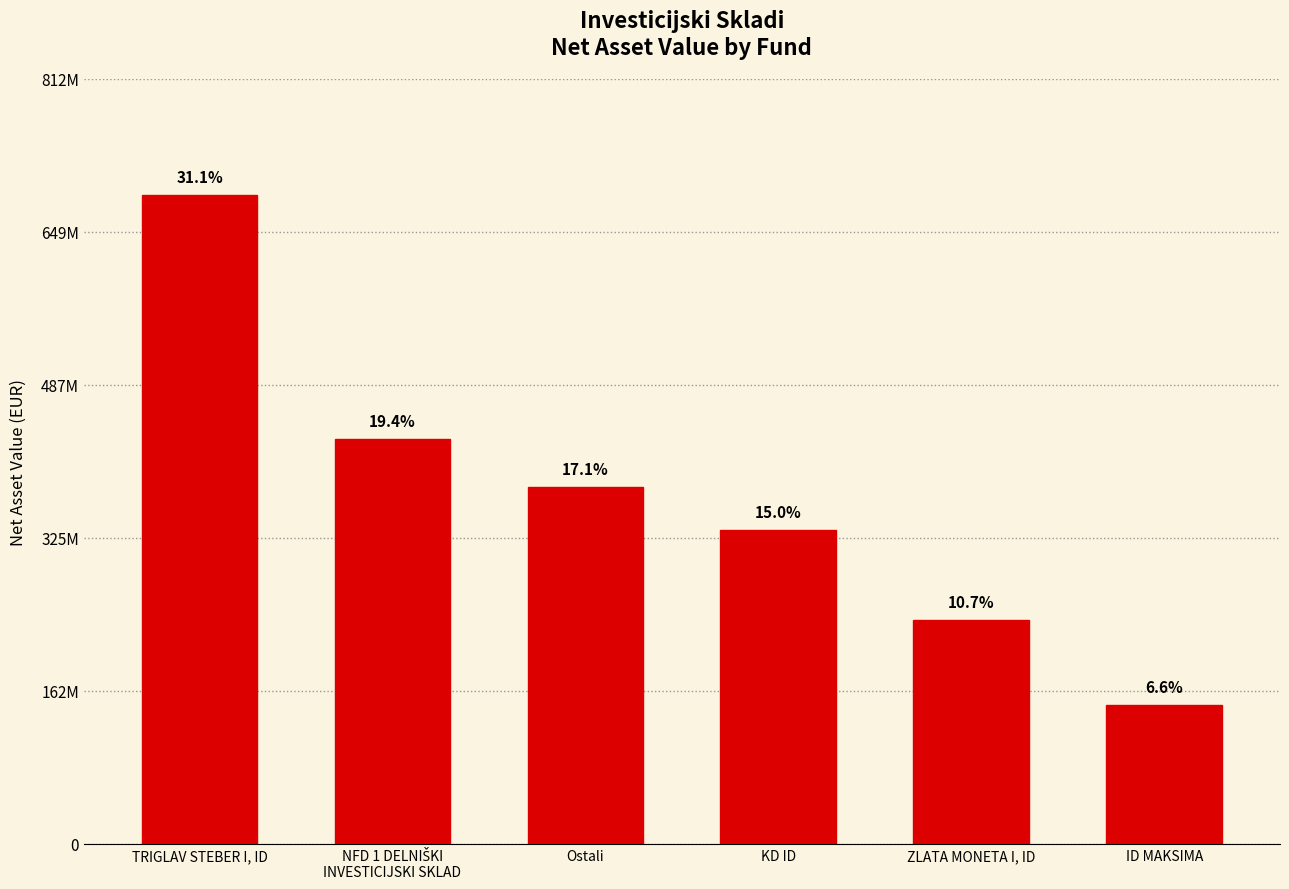

Are the bars horizontal?

No